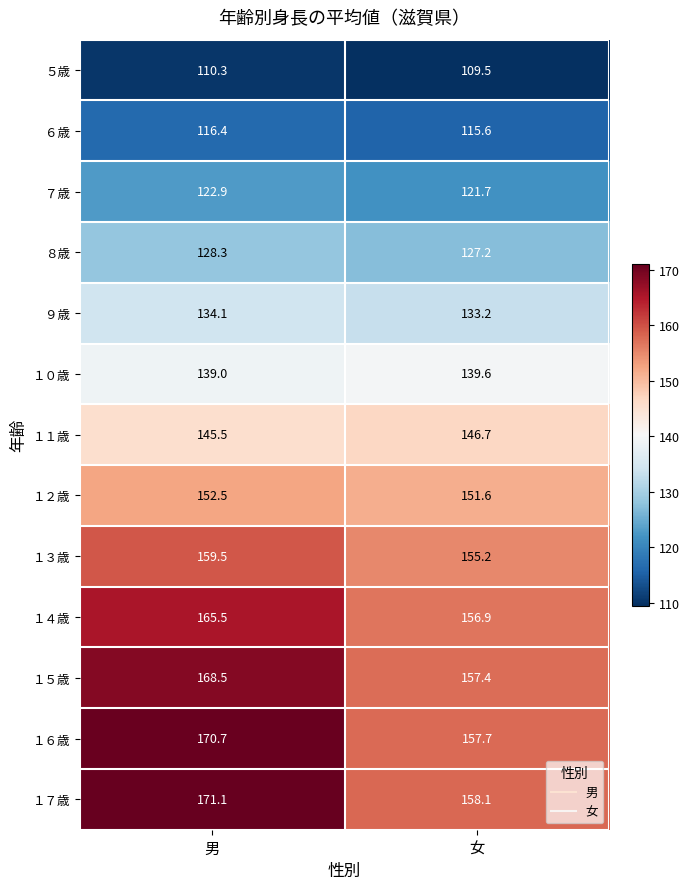

Count the number of data series in this chart.

13